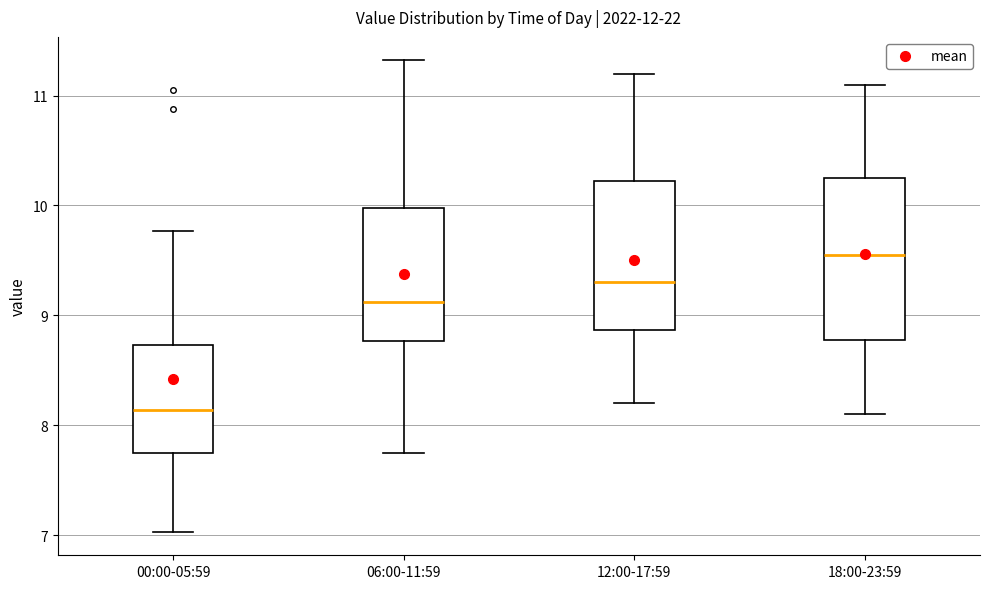

Which box's median line is the highest?

18:00-23:59